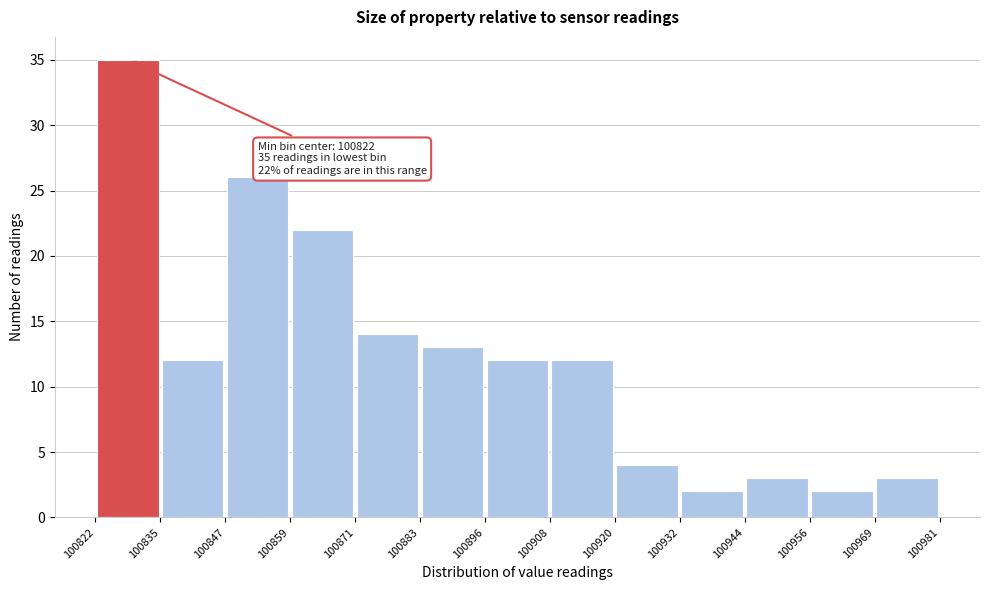

Over which range of the x-axis is the bar tallest?

100822 to 100835